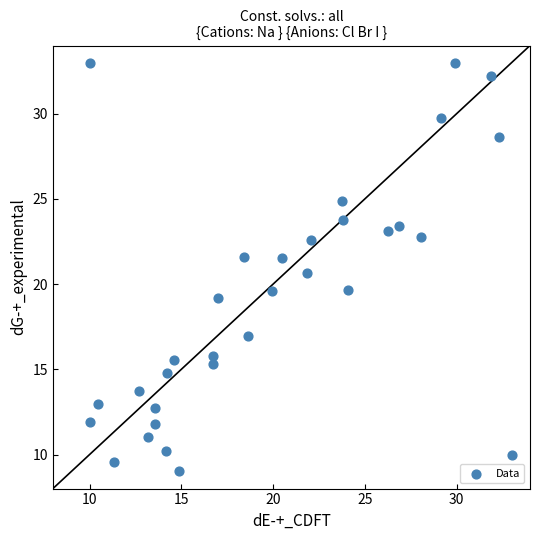

What is the range of X values (max minus min)?

23.0